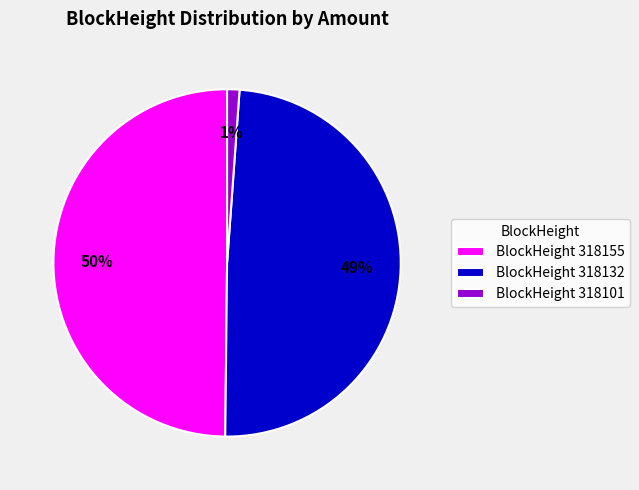

Which category has the smallest portion of the pie?

BlockHeight 318101